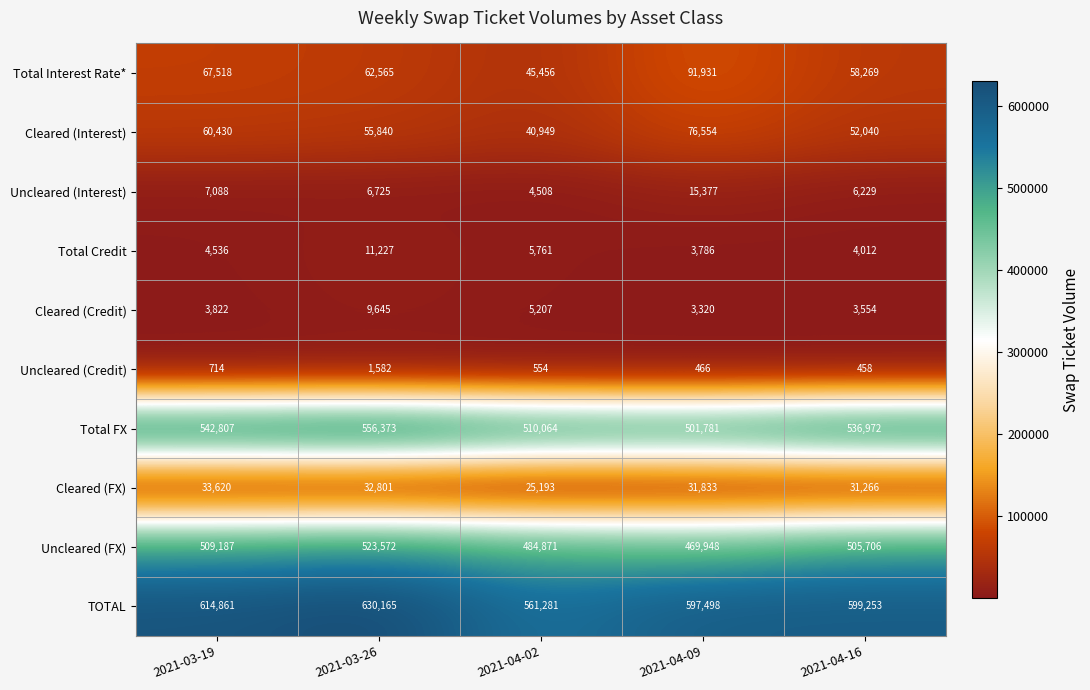

Is the value of Cleared (Credit) at 2021-04-09 greater than the value of TOTAL at 2021-04-09?

No